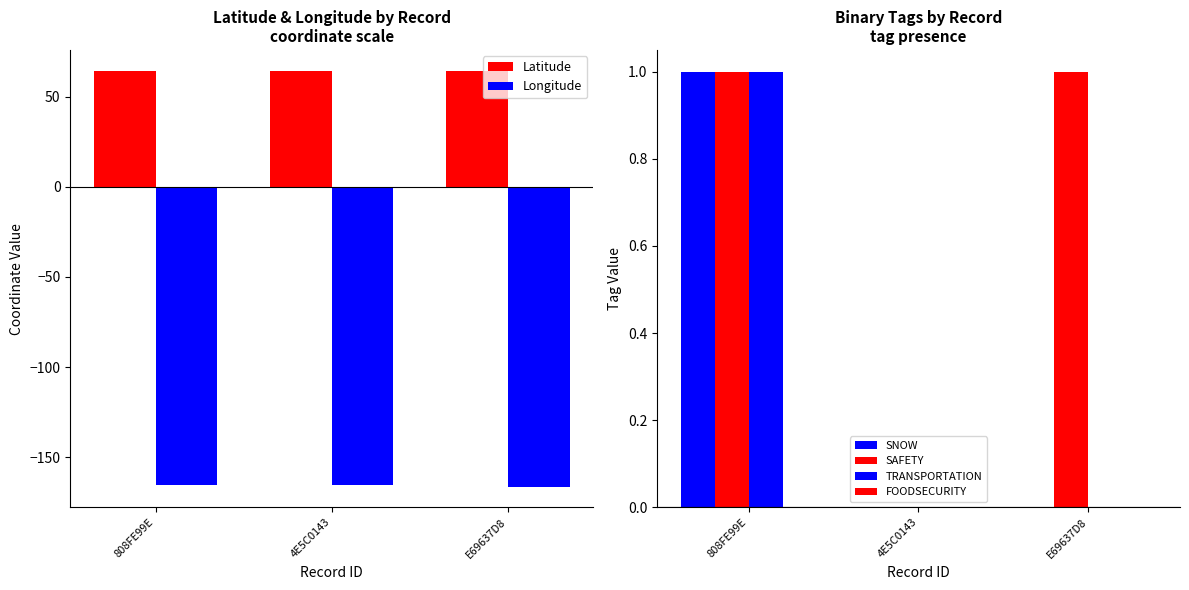

At which category is the sum across all series the highest?

808FE99E